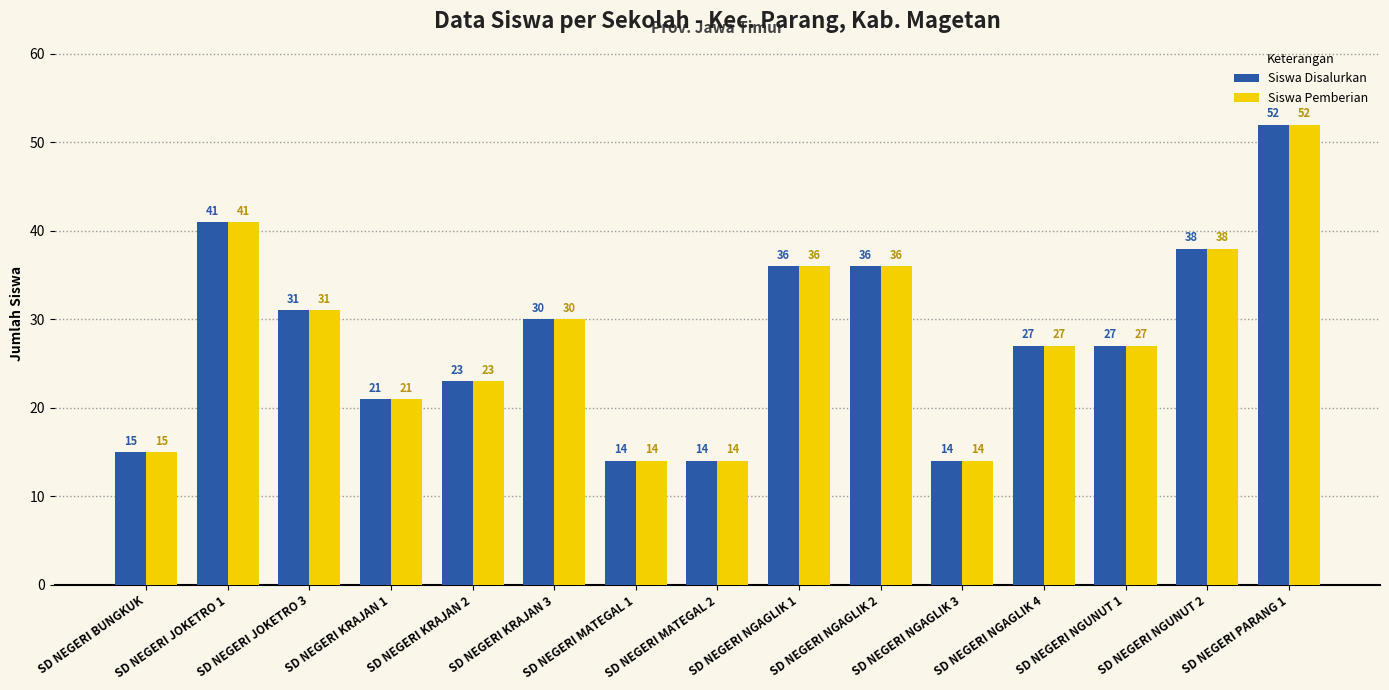

What position from the right is SD NEGERI NGUNUT 1?

3